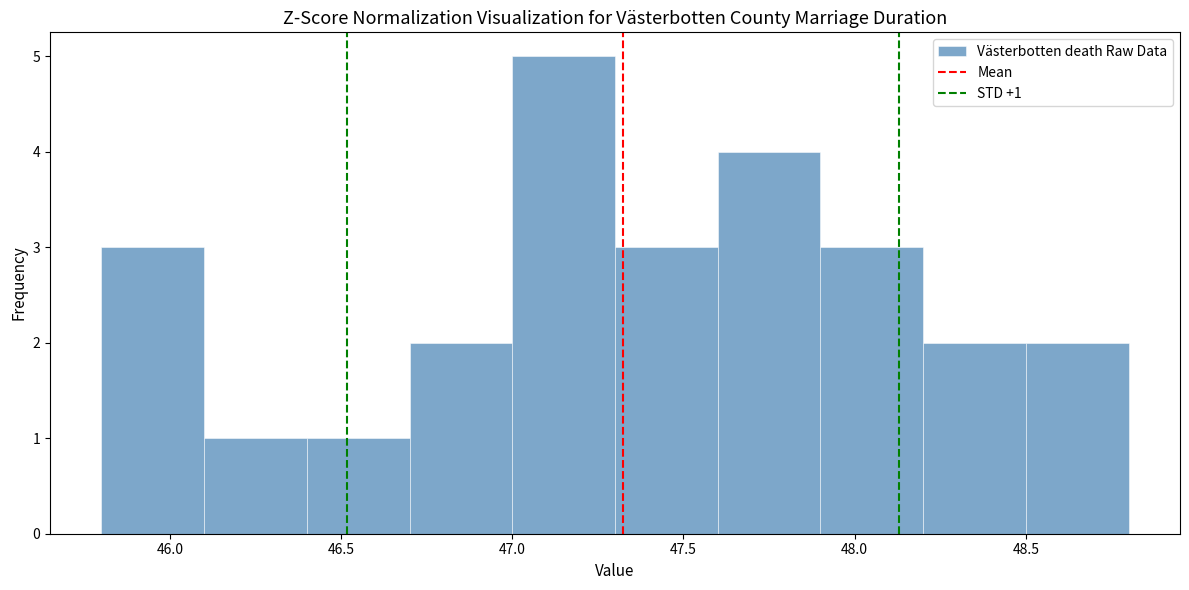

Over which range of the x-axis is the bar tallest?

47.0 to 47.3